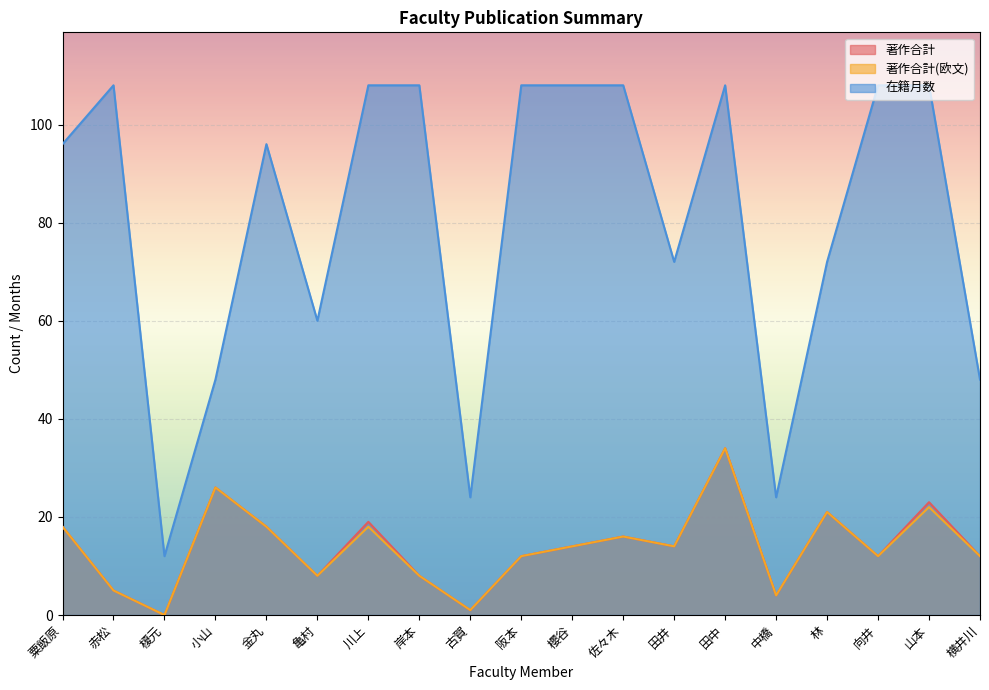

Which series has the widest spread of values?

在籍月数